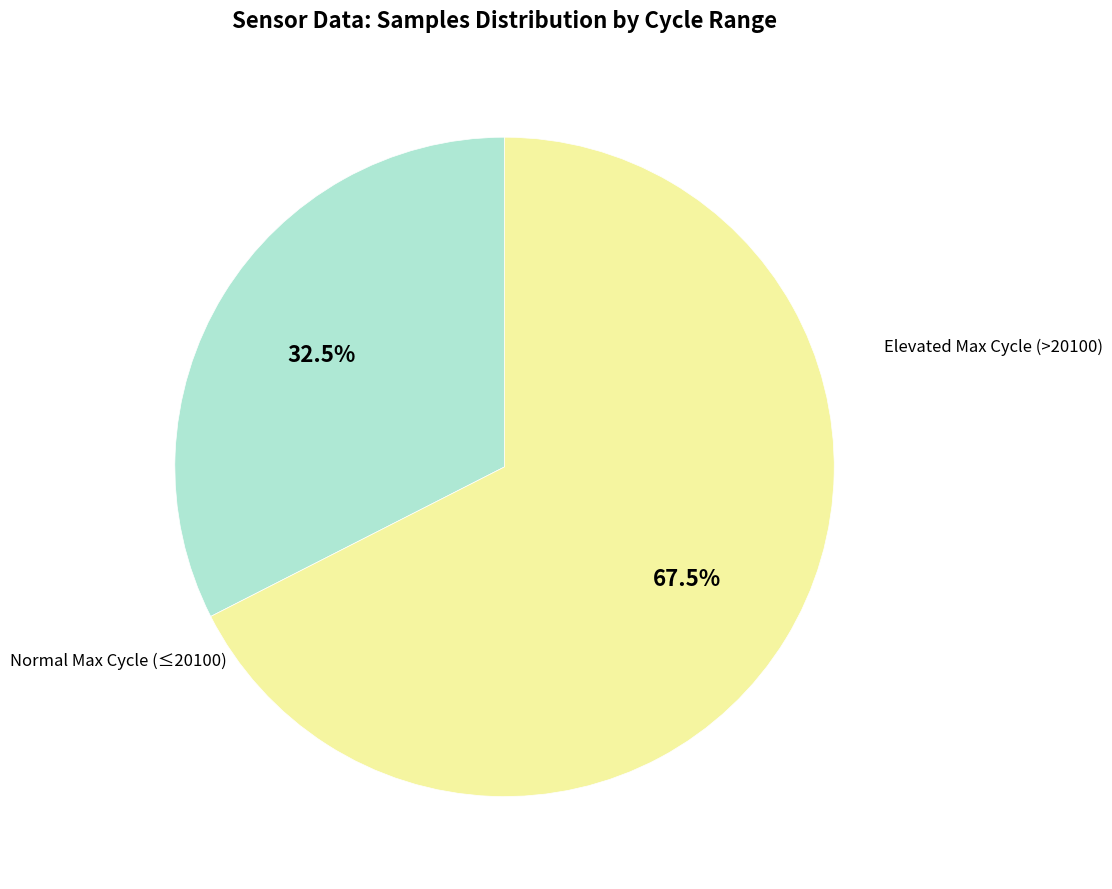

How many segments does this pie chart have?

2